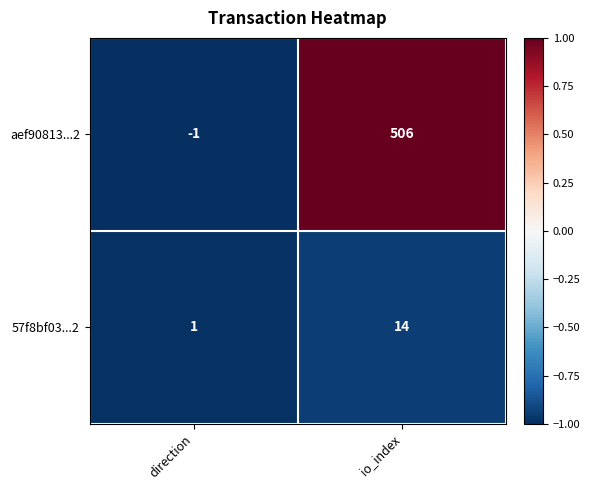

What is the greatest value displayed?

506